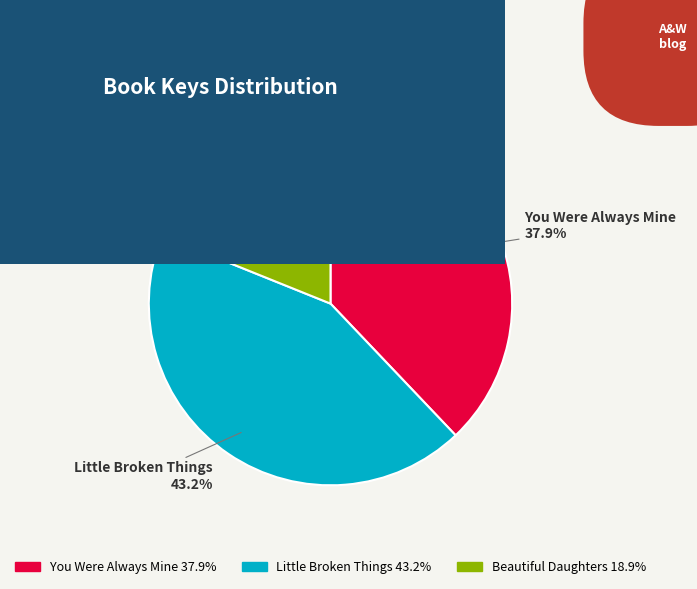

Is there any slice that represents more than half of the pie?

No